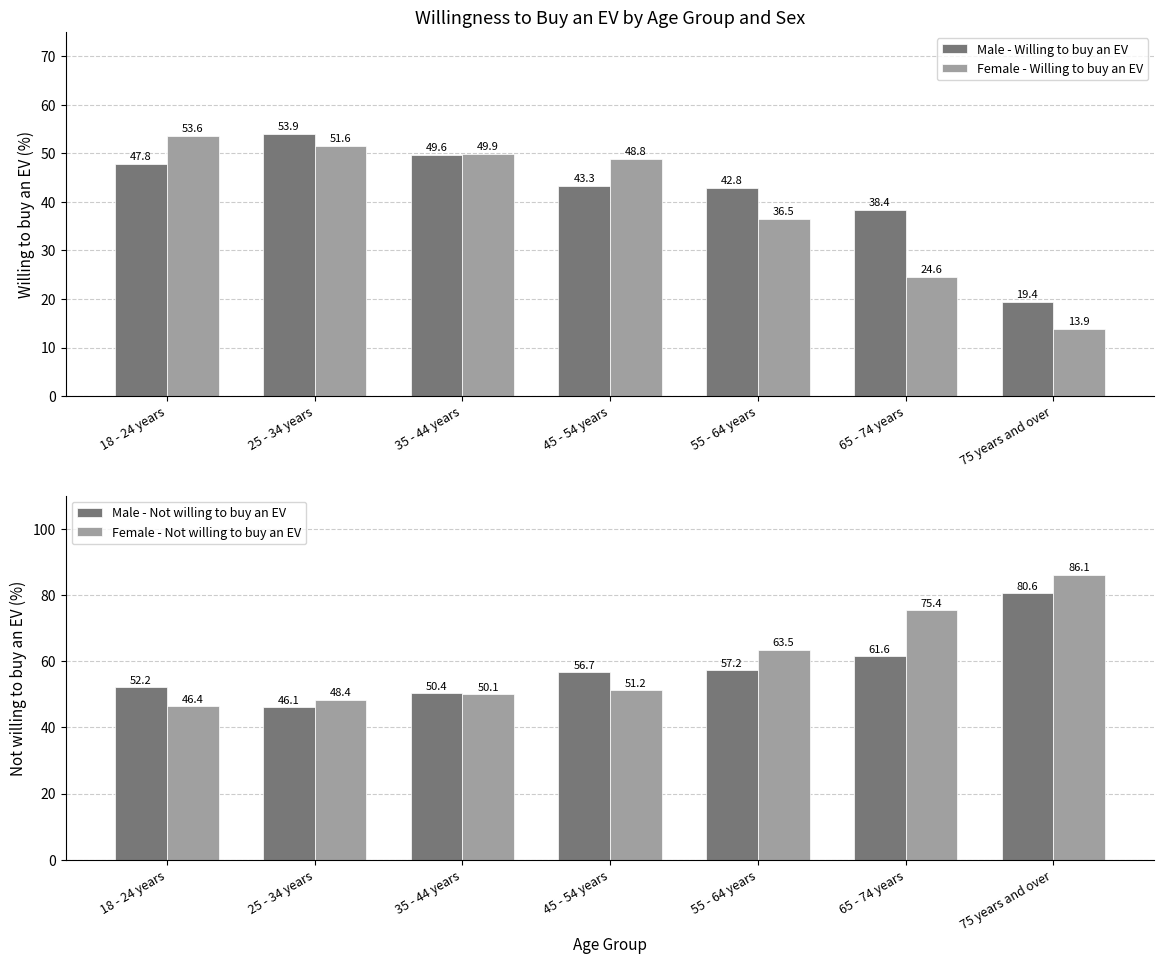

At how many categories does at least one series exceed 18?

7